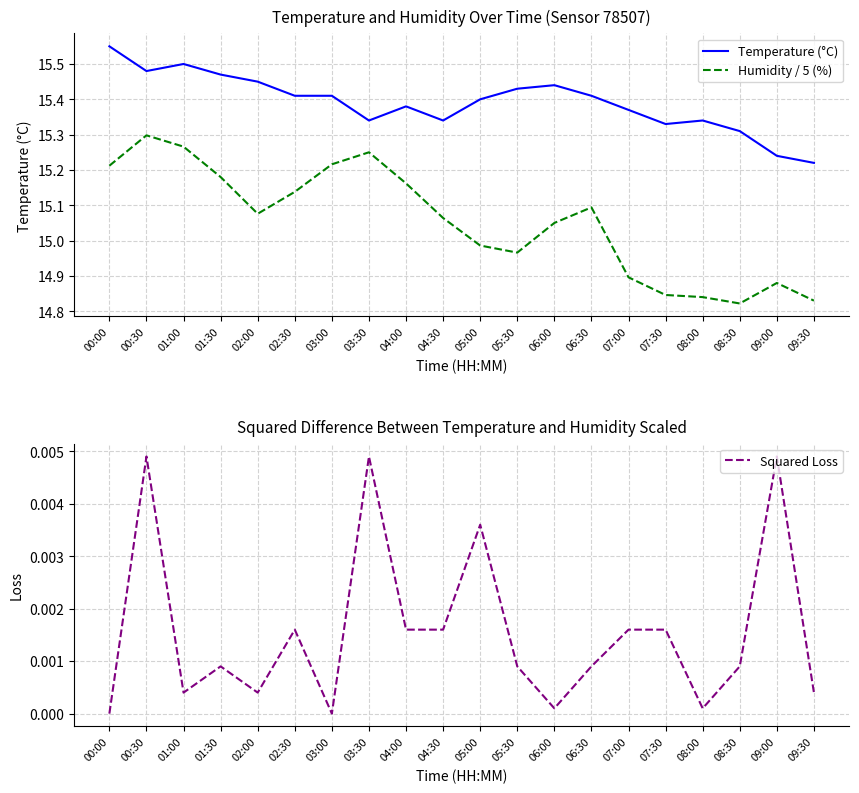

At which category does Temperature (°C) reach its first local valley?

00:30